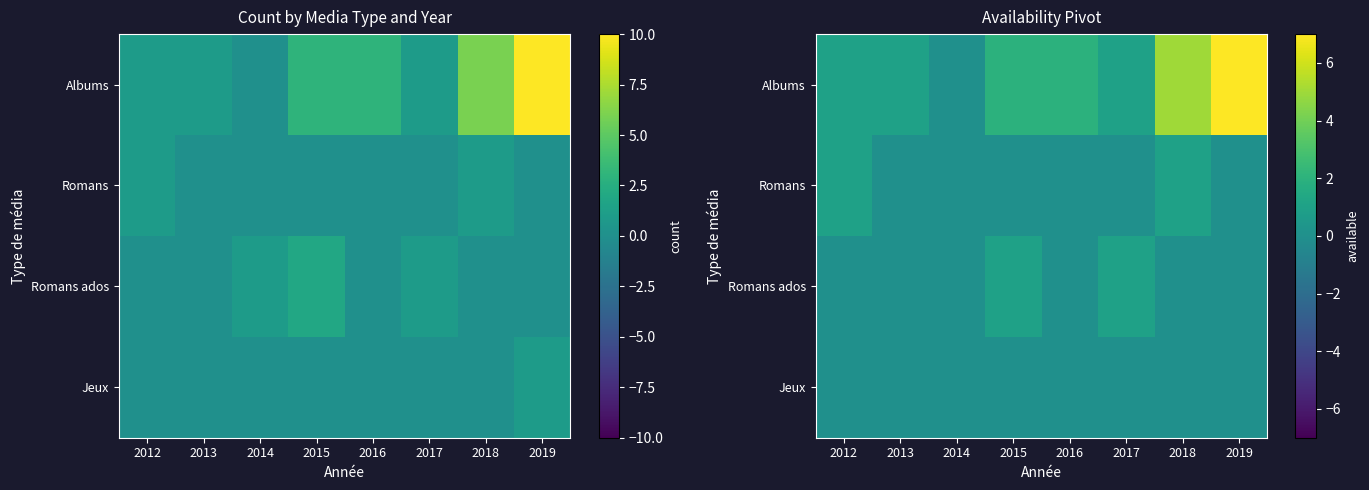

Which category has the lowest value in the Romans series?

2013